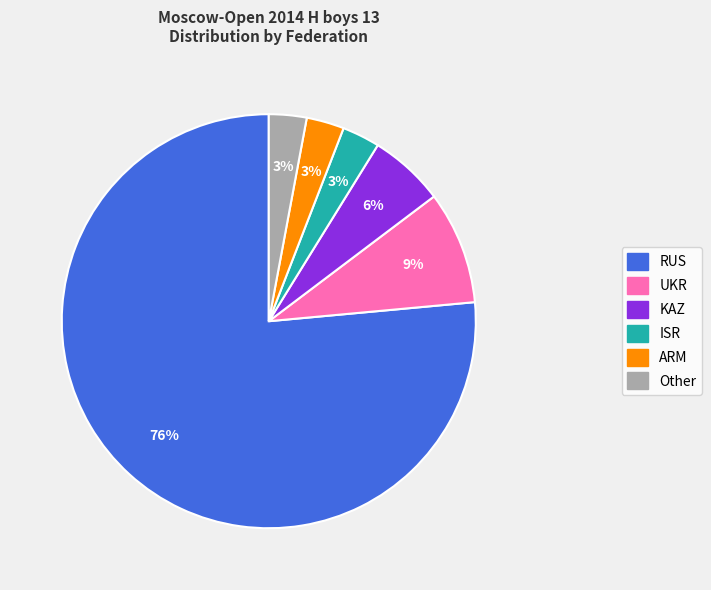

Which slice is the largest?

RUS